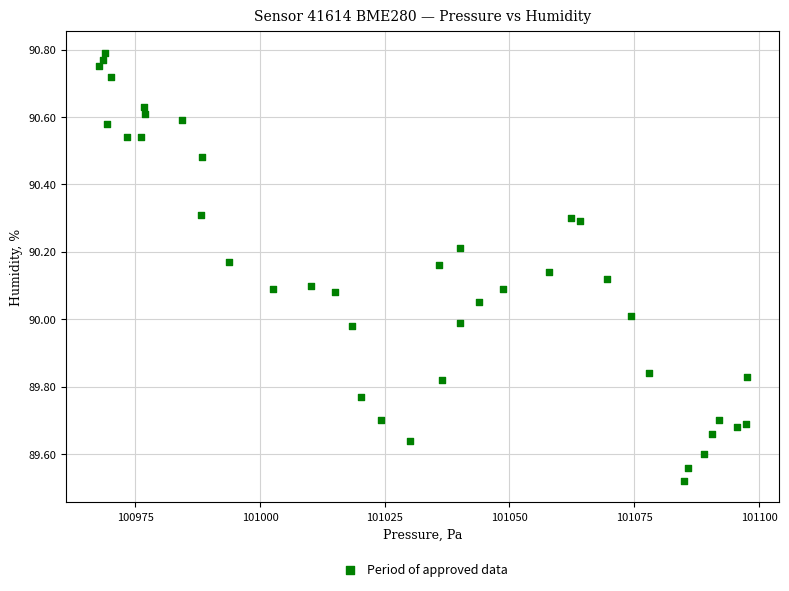

What is the range of X values (max minus min)?

129.9